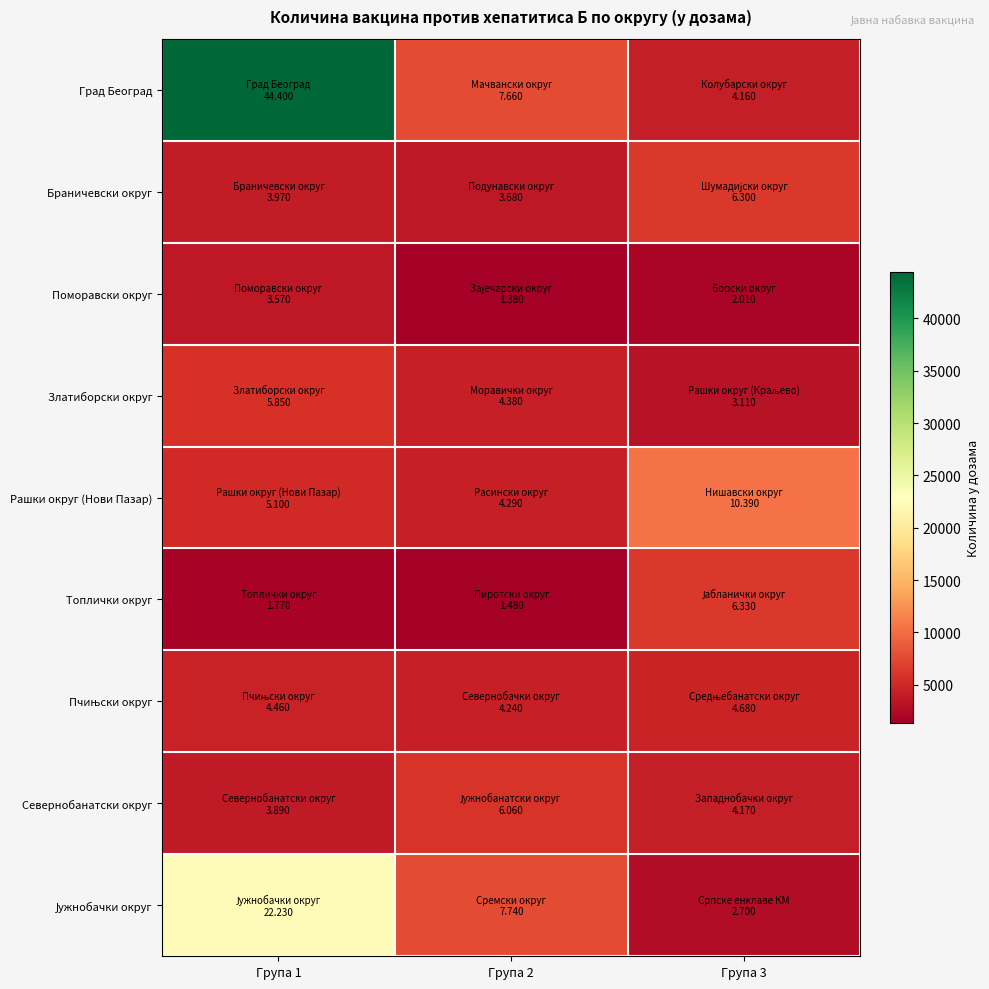

Rank the series by their maximum value, from highest to lowest.

Град Београд, Јужнобачки округ, Рашки округ (Нови Пазар), Топлички округ, Браничевски округ, Севернобанатски округ, Златиборски округ, Пчињски округ, Поморавски округ